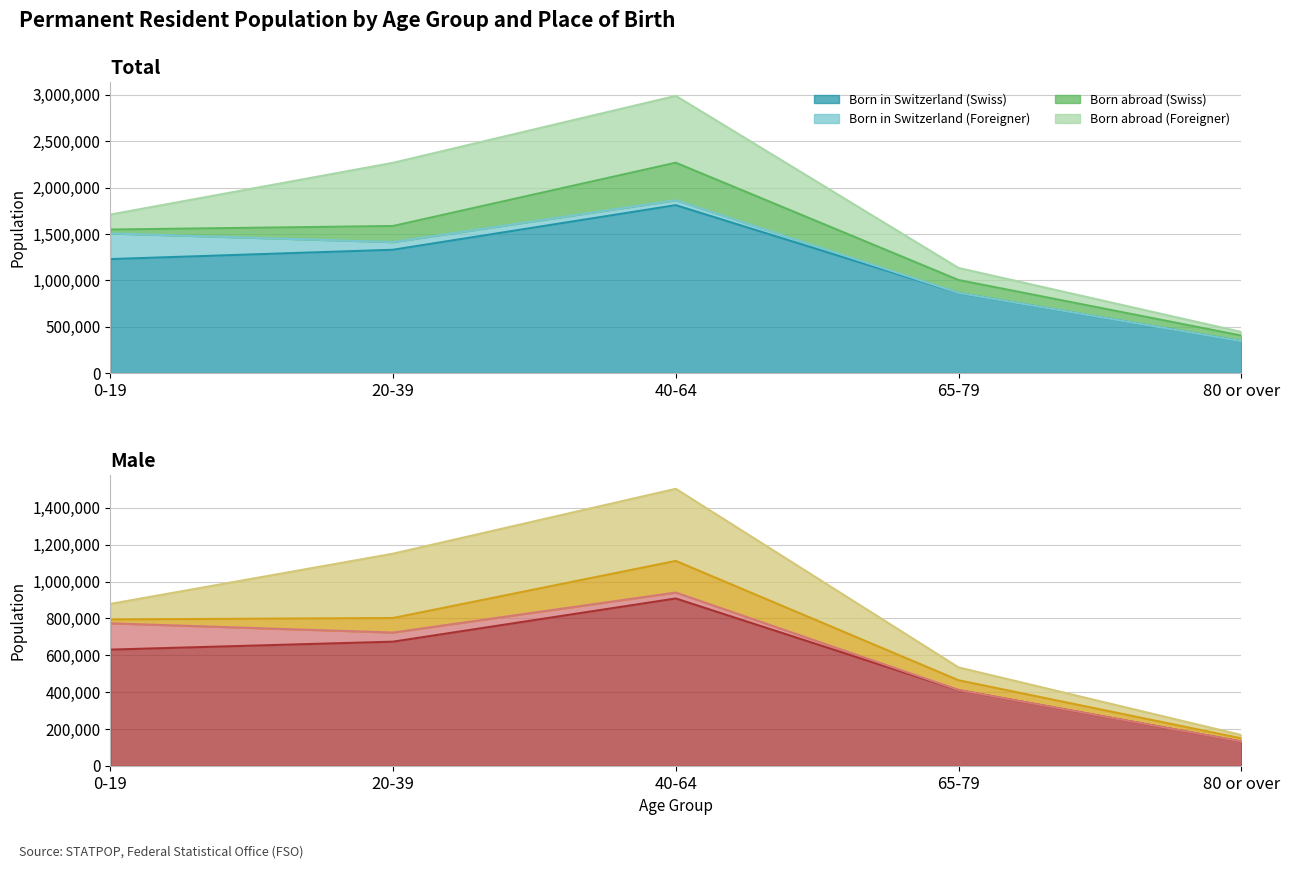

Between 20-39 and 40-64, which is larger?

40-64